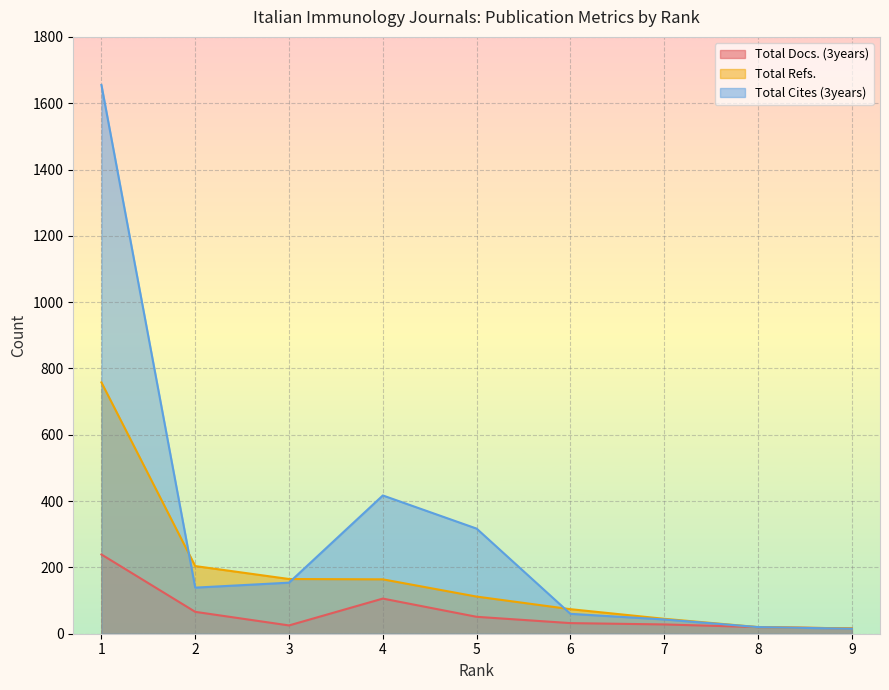

What is the lowest value of the Total Cites (3years) series?

15